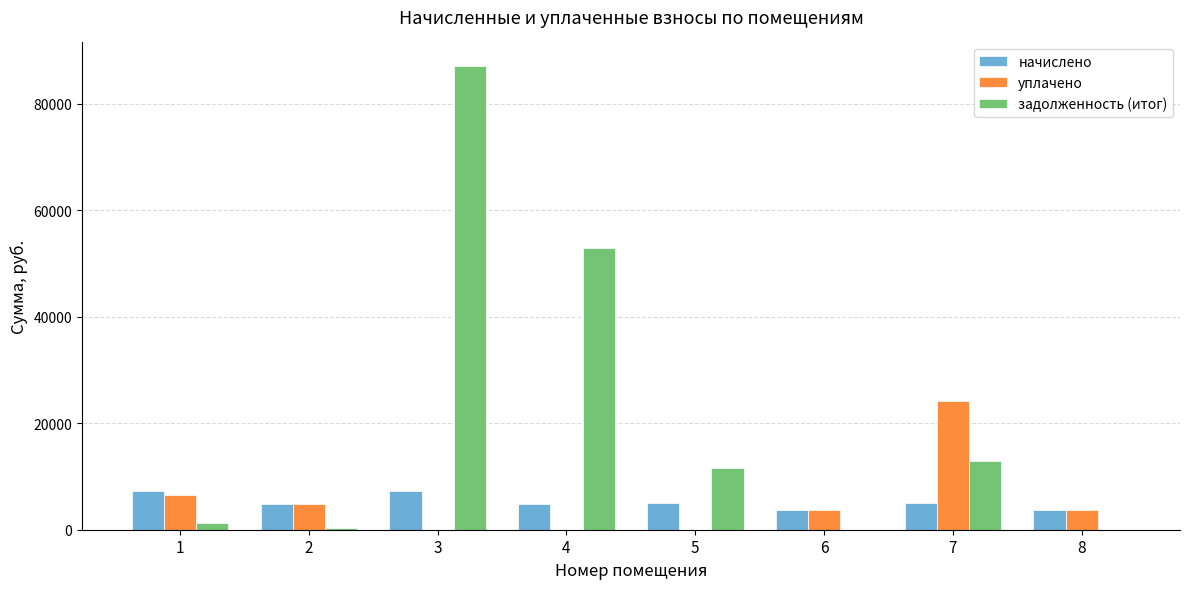

What is the sum of all уплачено values?

42947.7